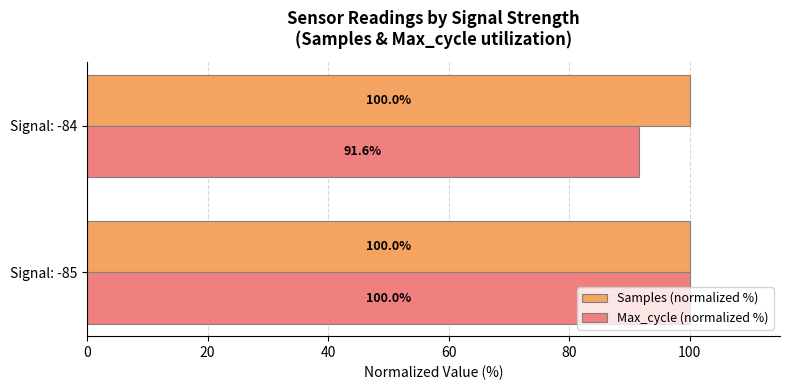

Which series has the largest total across all categories?

Samples (normalized %)